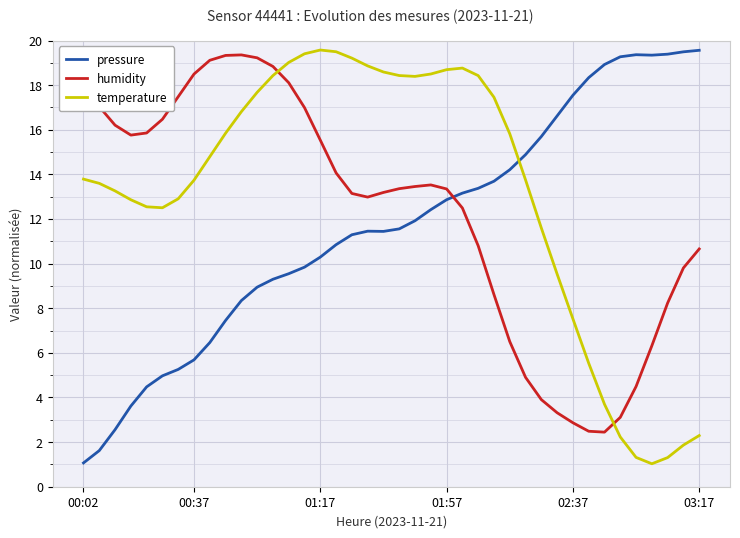

What is the minimum value for temperature?

1.0